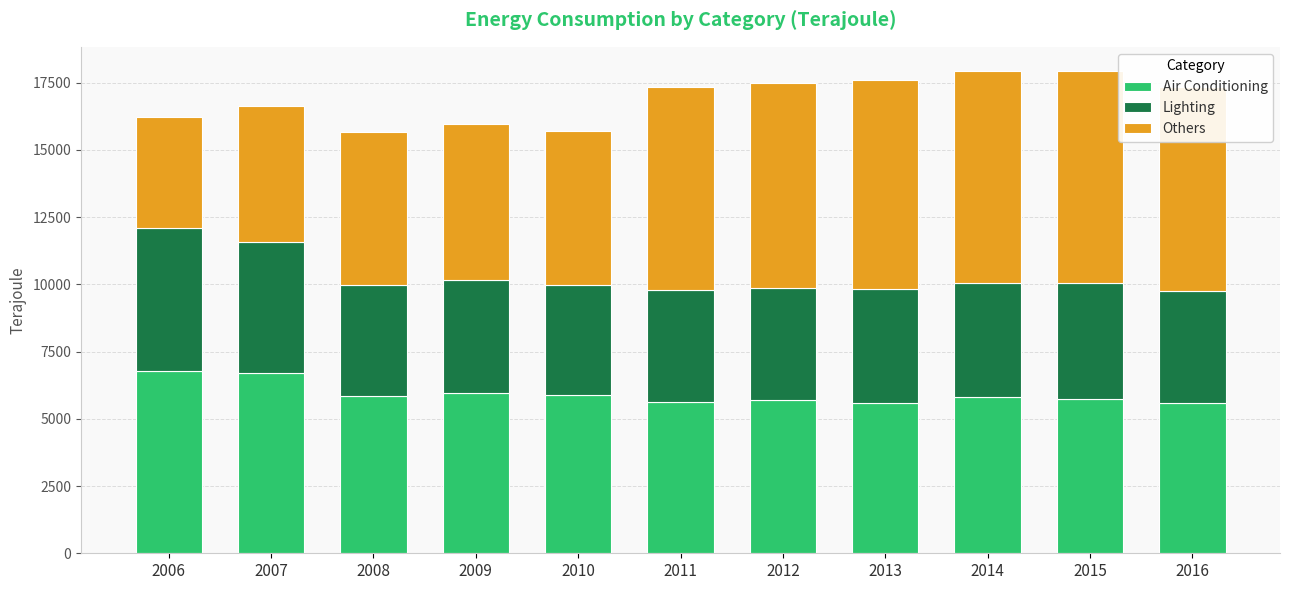

What value does the Air Conditioning series have at 2012?

5701